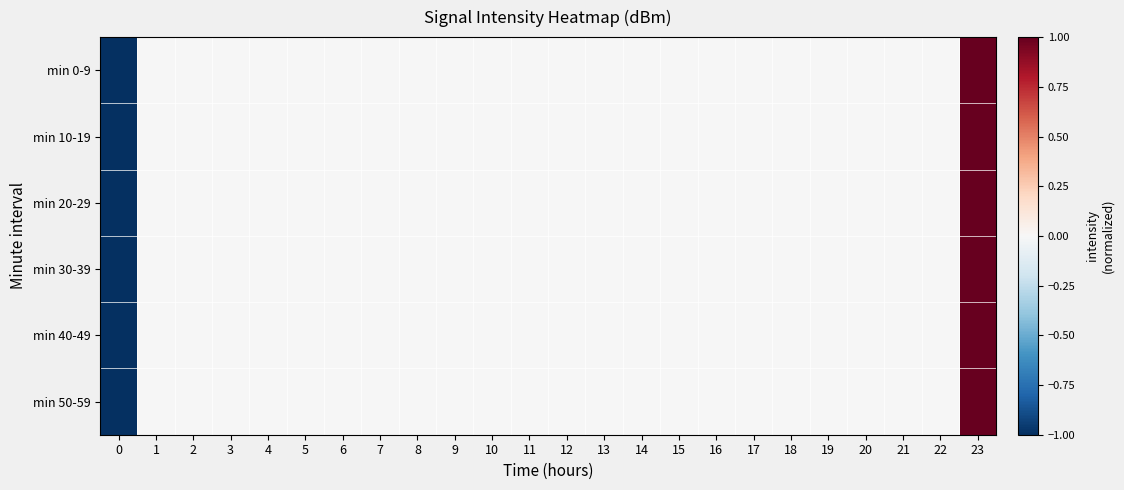

Reading left to right, list all the values displayed in this chart.

min 0-9: 0=-1.0	1=-0.0	2=-0.0	3=-0.0	4=-0.0	5=-0.0	6=-0.0	7=-0.0	8=-0.0	9=-0.0	10=-0.0	11=-0.0	12=-0.0	13=-0.0	14=-0.0	15=-0.0	16=-0.0	17=-0.0	18=-0.0	19=-0.0	20=-0.0	21=-0.0	22=-0.0	23=1.0
min 10-19: 0=-1.0	1=-0.0	2=-0.0	3=-0.0	4=-0.0	5=-0.0	6=-0.0	7=-0.0	8=-0.0	9=-0.0	10=-0.0	11=-0.0	12=-0.0	13=-0.0	14=-0.0	15=-0.0	16=-0.0	17=-0.0	18=-0.0	19=-0.0	20=-0.0	21=-0.0	22=-0.0	23=1.0
min 20-29: 0=-1.0	1=-0.0	2=-0.0	3=-0.0	4=-0.0	5=-0.0	6=-0.0	7=-0.0	8=-0.0	9=-0.0	10=-0.0	11=-0.0	12=-0.0	13=-0.0	14=-0.0	15=-0.0	16=-0.0	17=-0.0	18=-0.0	19=-0.0	20=-0.0	21=-0.0	22=-0.0	23=1.0
min 30-39: 0=-1.0	1=-0.0	2=-0.0	3=-0.0	4=-0.0	5=-0.0	6=-0.0	7=-0.0	8=-0.0	9=-0.0	10=-0.0	11=-0.0	12=-0.0	13=-0.0	14=-0.0	15=-0.0	16=-0.0	17=-0.0	18=-0.0	19=-0.0	20=-0.0	21=-0.0	22=-0.0	23=1.0
min 40-49: 0=-1.0	1=-0.0	2=-0.0	3=-0.0	4=-0.0	5=-0.0	6=-0.0	7=-0.0	8=-0.0	9=-0.0	10=-0.0	11=-0.0	12=-0.0	13=-0.0	14=-0.0	15=-0.0	16=-0.0	17=-0.0	18=-0.0	19=-0.0	20=-0.0	21=-0.0	22=-0.0	23=1.0
min 50-59: 0=-1.0	1=-0.0	2=-0.0	3=-0.0	4=-0.0	5=-0.0	6=-0.0	7=-0.0	8=-0.0	9=-0.0	10=-0.0	11=-0.0	12=-0.0	13=-0.0	14=-0.0	15=-0.0	16=-0.0	17=-0.0	18=-0.0	19=-0.0	20=-0.0	21=-0.0	22=-0.0	23=1.0